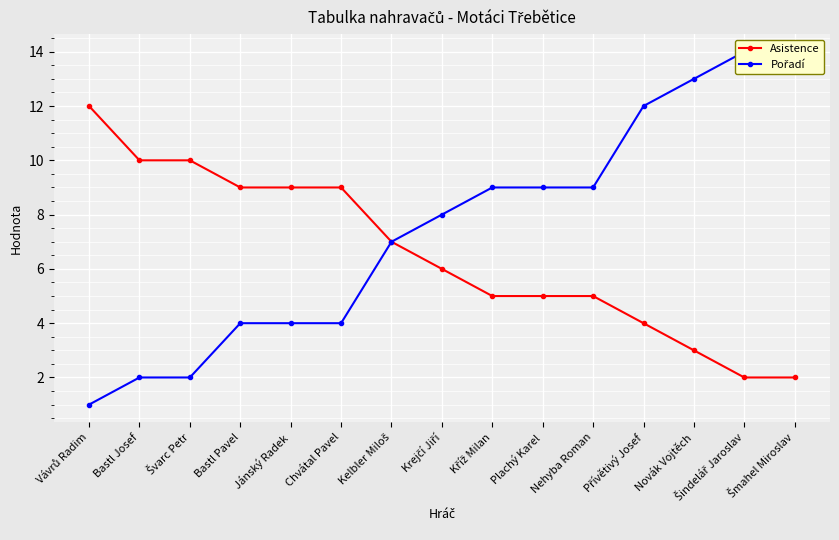

True or false: Asistence and Pořadí cross at least once.

False